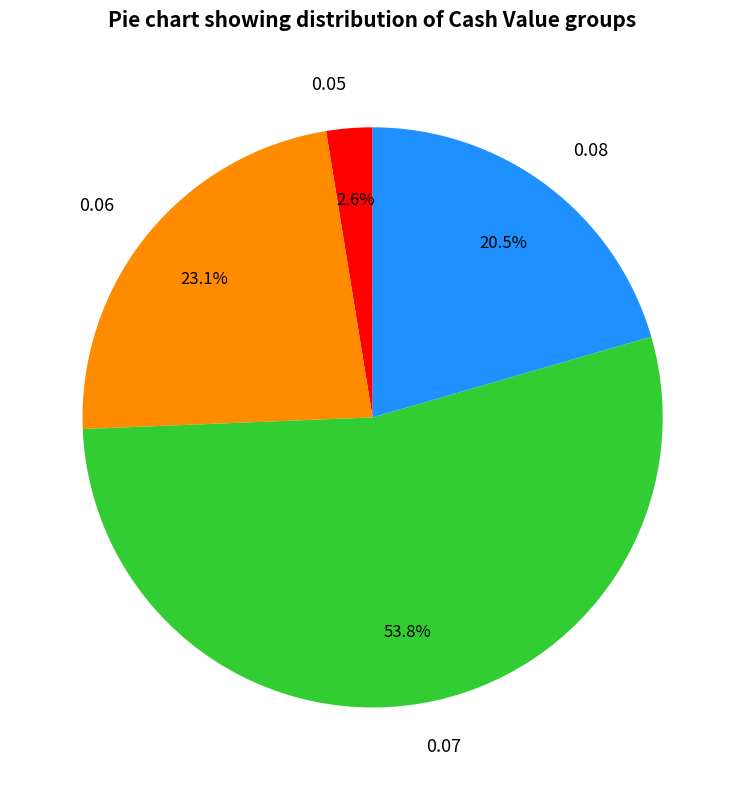

Rank the categories by value from lowest to highest.

0.05, 0.08, 0.06, 0.07